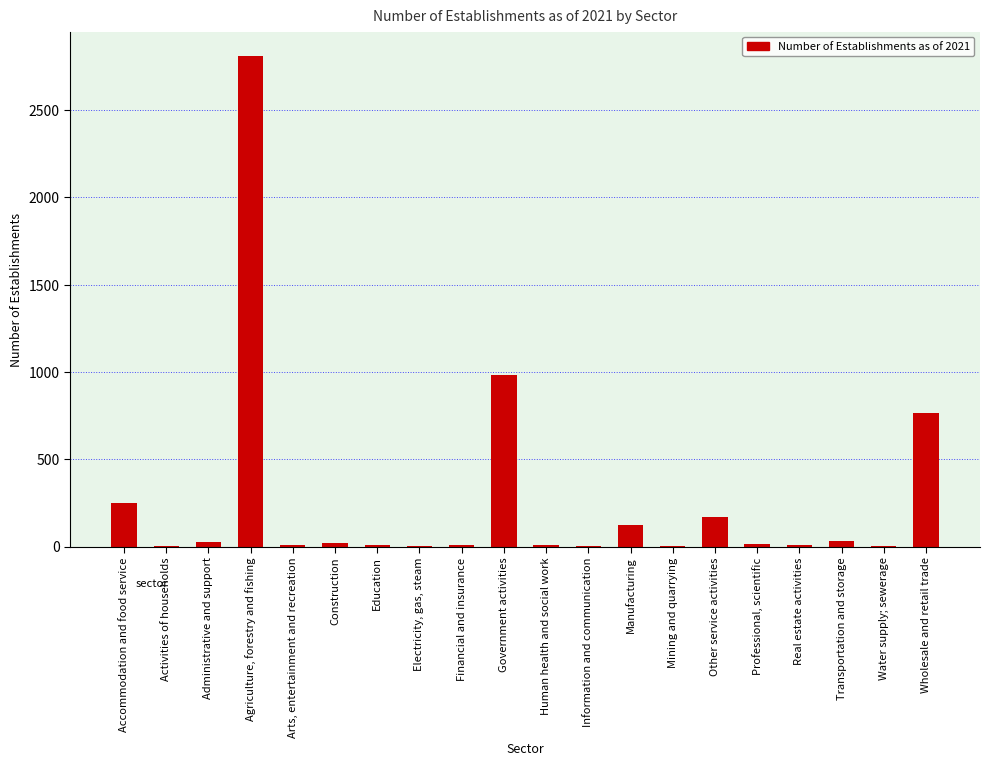

What is the sum of all values?

5256